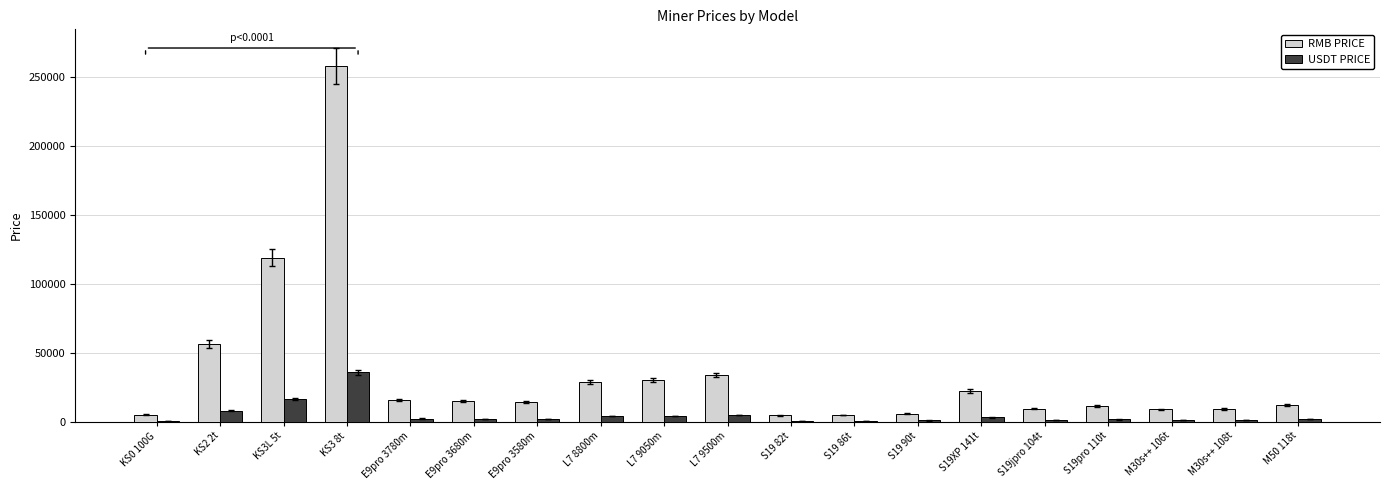

Which series changed the most between L7 9500m and S19 86t?

RMB PRICE